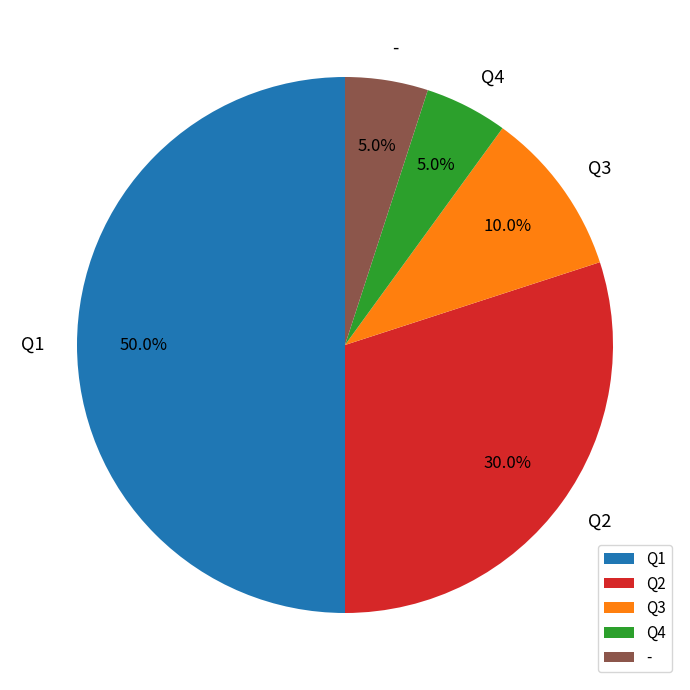

True or false: Q3 accounts for 10% of the total.

True